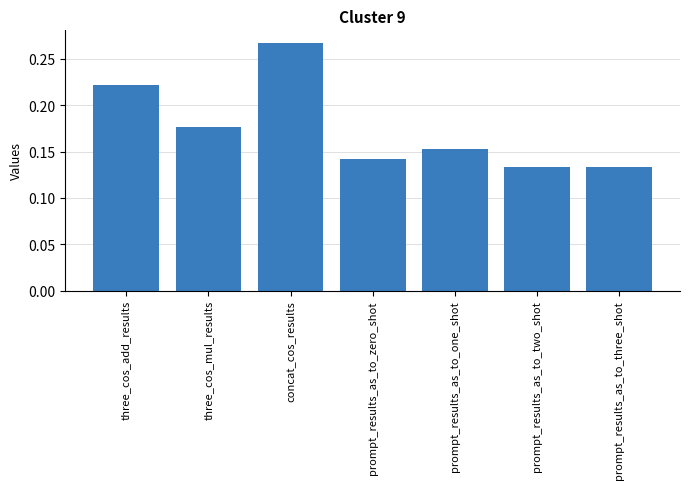

How many categories are shown in the chart?

7